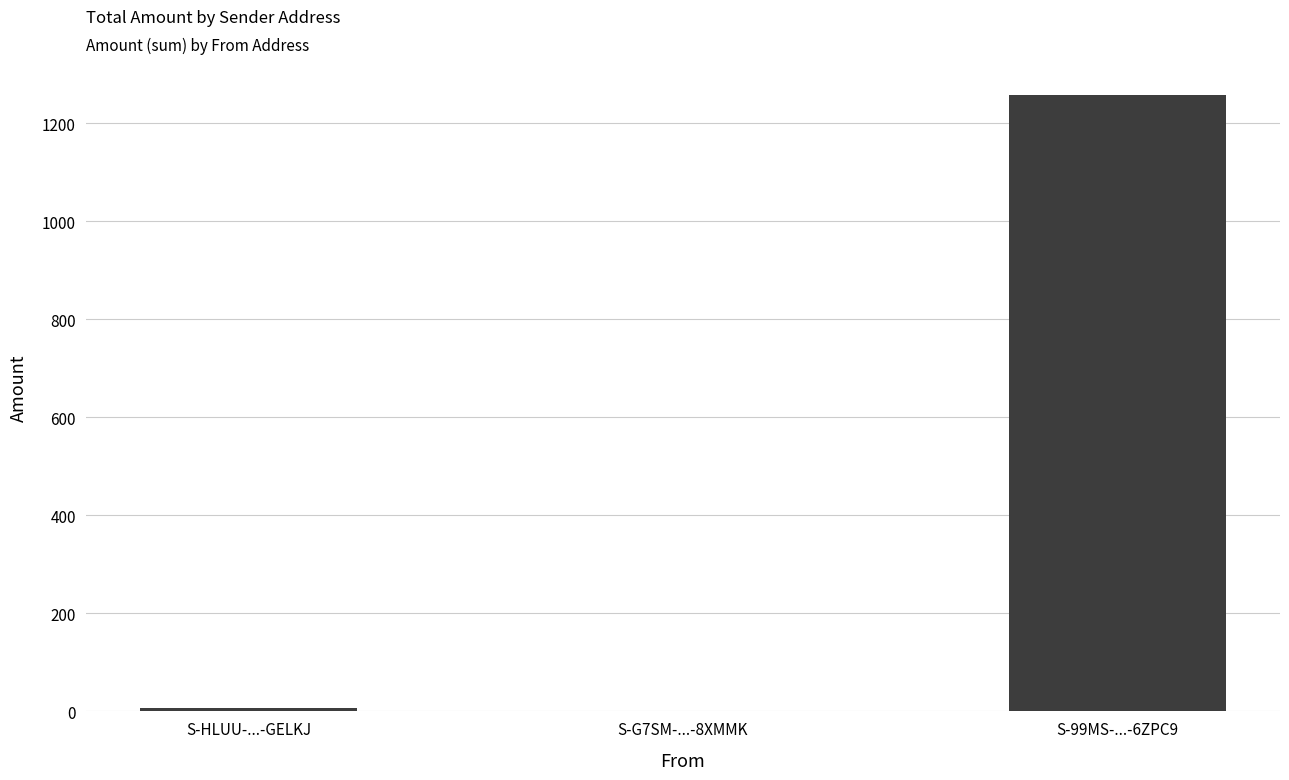

Reading left to right, transcribe all the data shown in this chart.

7.5	0.0	1258.0